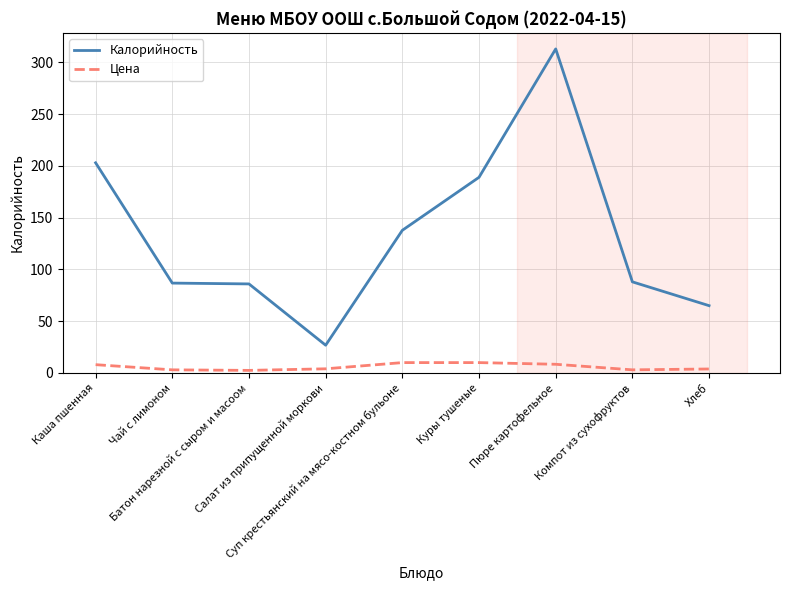

How many lines are shown in the chart?

2